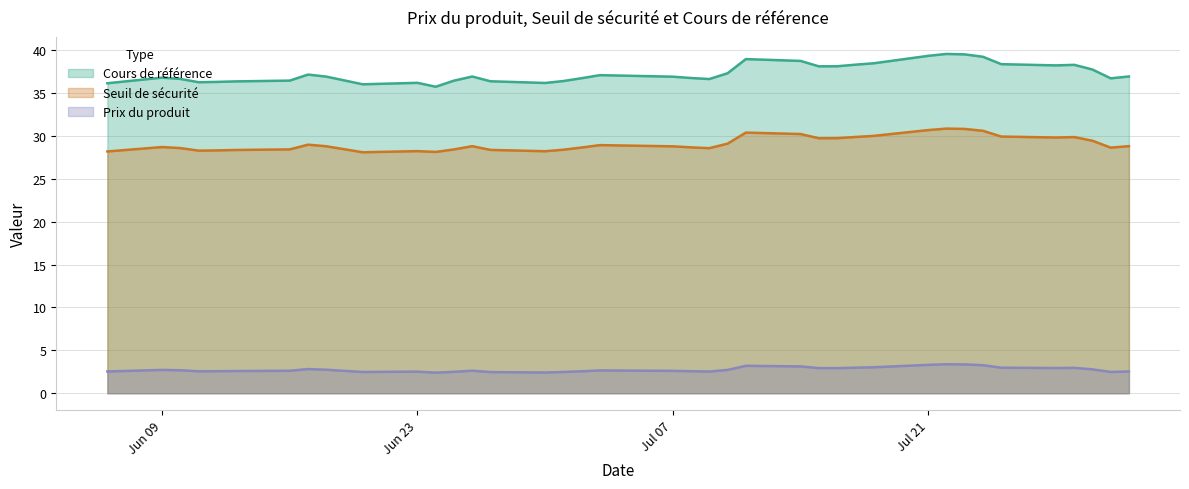

What are all the series names shown in the legend?

Cours de référence, Seuil de sécurité, Prix du produit